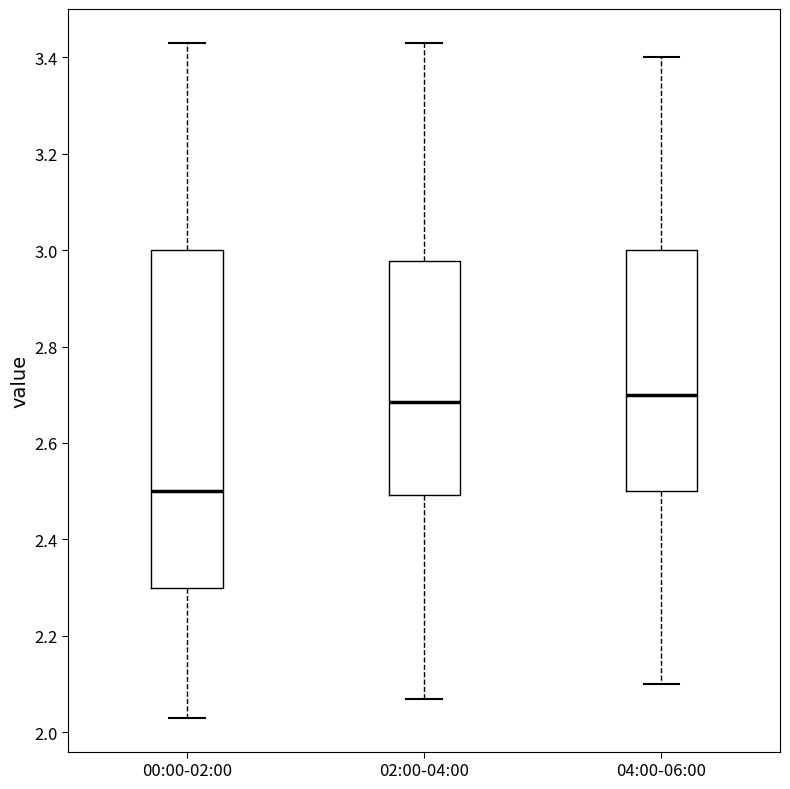

Reading left to right, transcribe this box plot: for each box, give where its median line is, the range the box spans, and where its two whiskers end, as read against the y-axis. The values are not printed on the chart, so give them approximately, as read against the axis.

00:00-02:00: median 2.50, box 2.30 to 3.00, whiskers 2.04 to 3.44
02:00-04:00: median 2.68, box 2.50 to 2.98, whiskers 2.08 to 3.44
04:00-06:00: median 2.70, box 2.50 to 3.00, whiskers 2.10 to 3.40